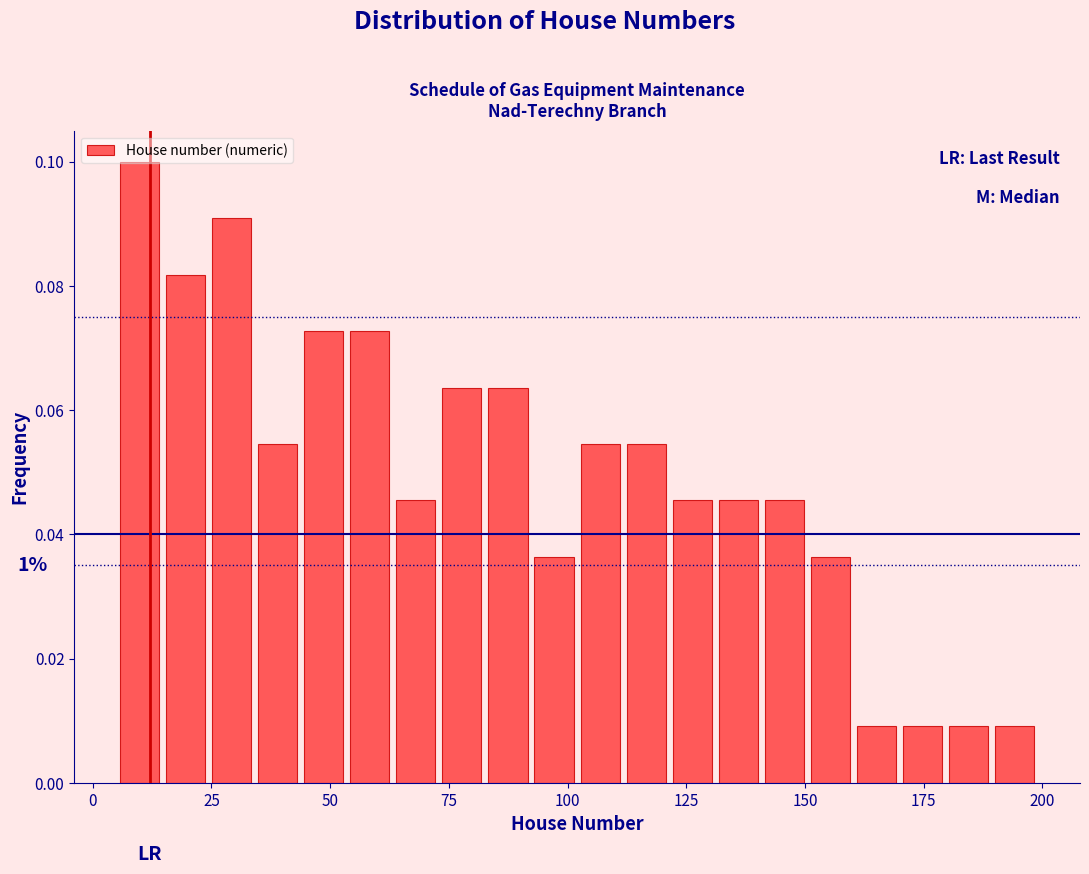

Read against the x-axis, roughly where is the centre of the tallest bar?

10